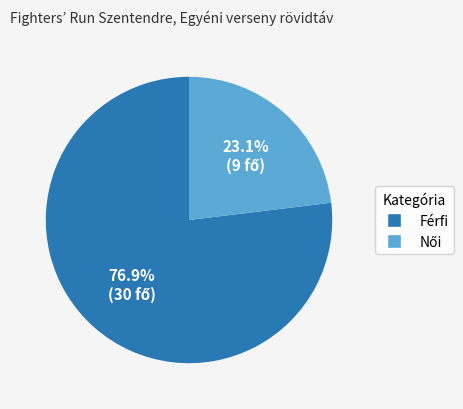

What is the largest slice in the pie chart?

Férfi